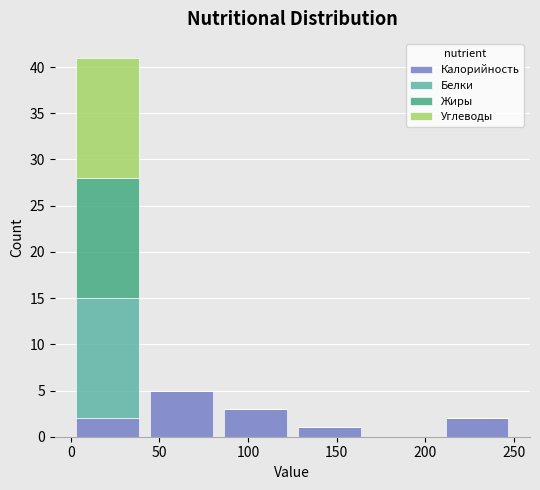

Reading left to right, list every stacked bar in this chart as the range it spans on the x-axis followed by its total height. Neither the bar edges nor the heights are printed on the chart, so give them approximately, as read against the axes.

0 to 40: 41
40 to 85: 5
85 to 125: 3
125 to 165: 1
165 to 210: 0
210 to 250: 2